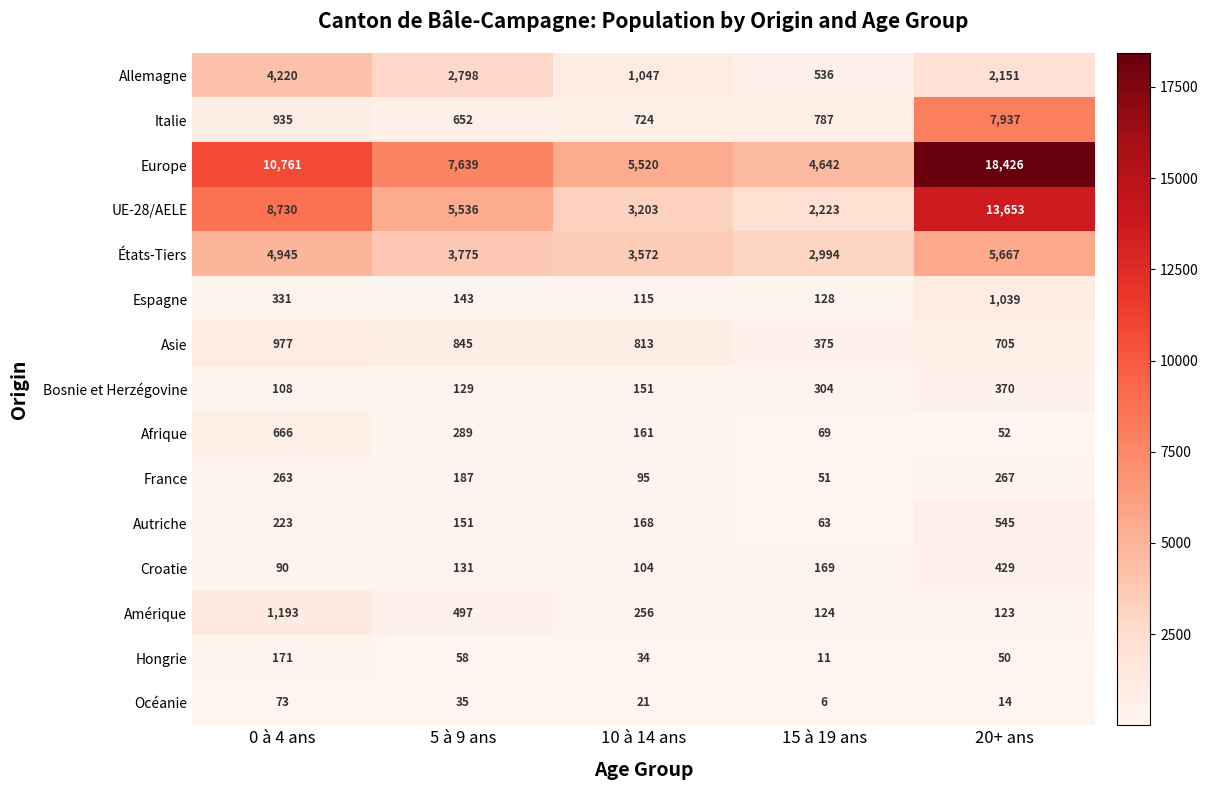

Which series has the largest total across all categories?

Europe